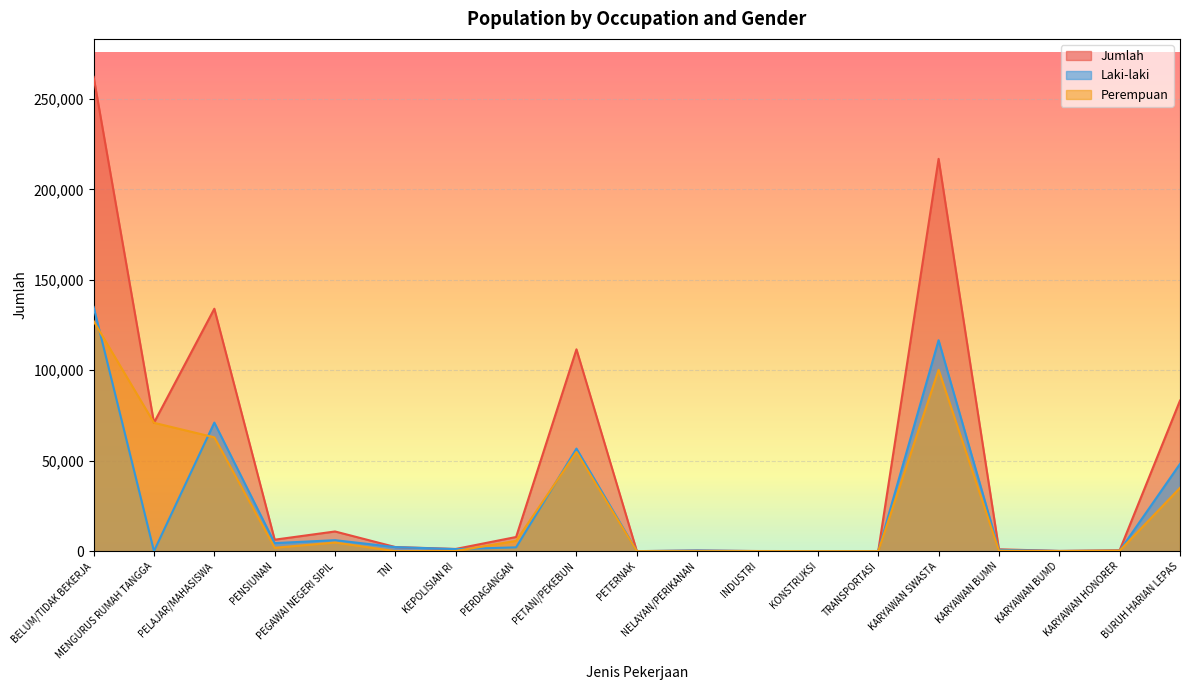

How many data points does each series have?

19